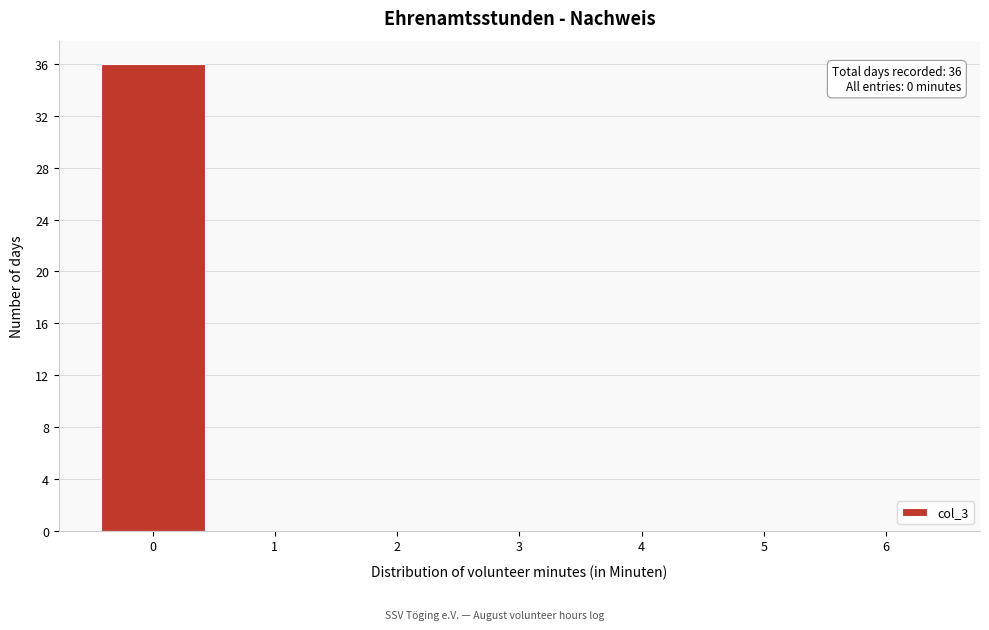

Over which range of the x-axis is the bar tallest?

-0.5 to 0.5